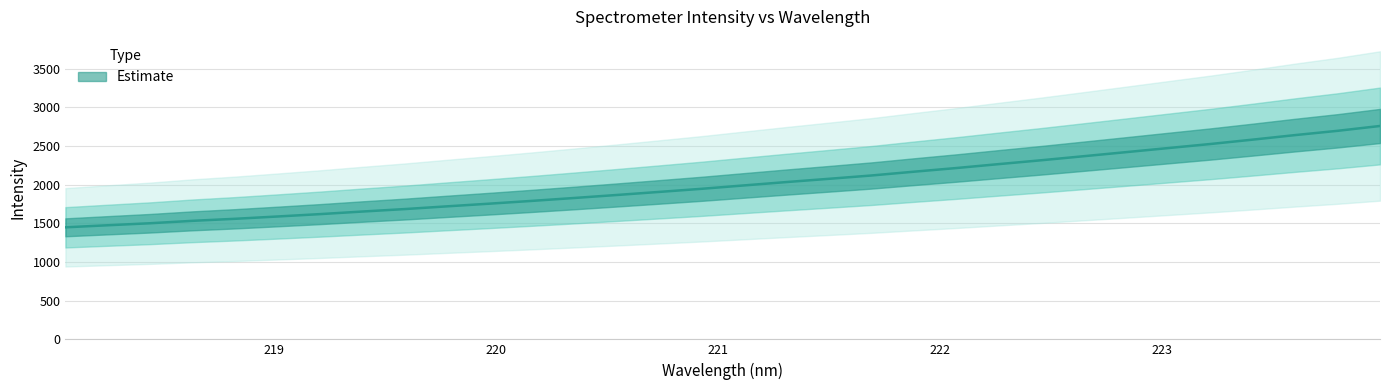

What is the average value?

2017.3